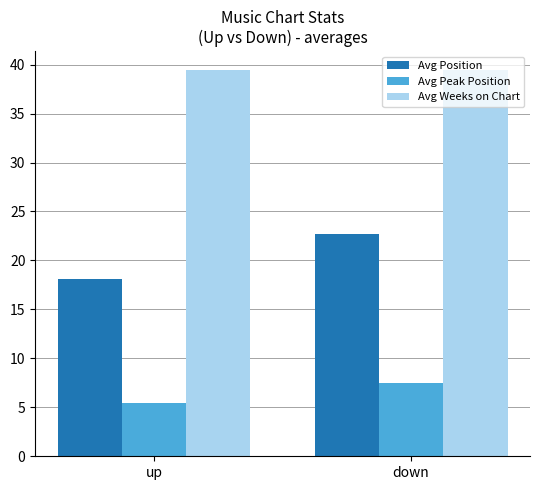

At which label does Avg Peak Position first exceed 7?

down